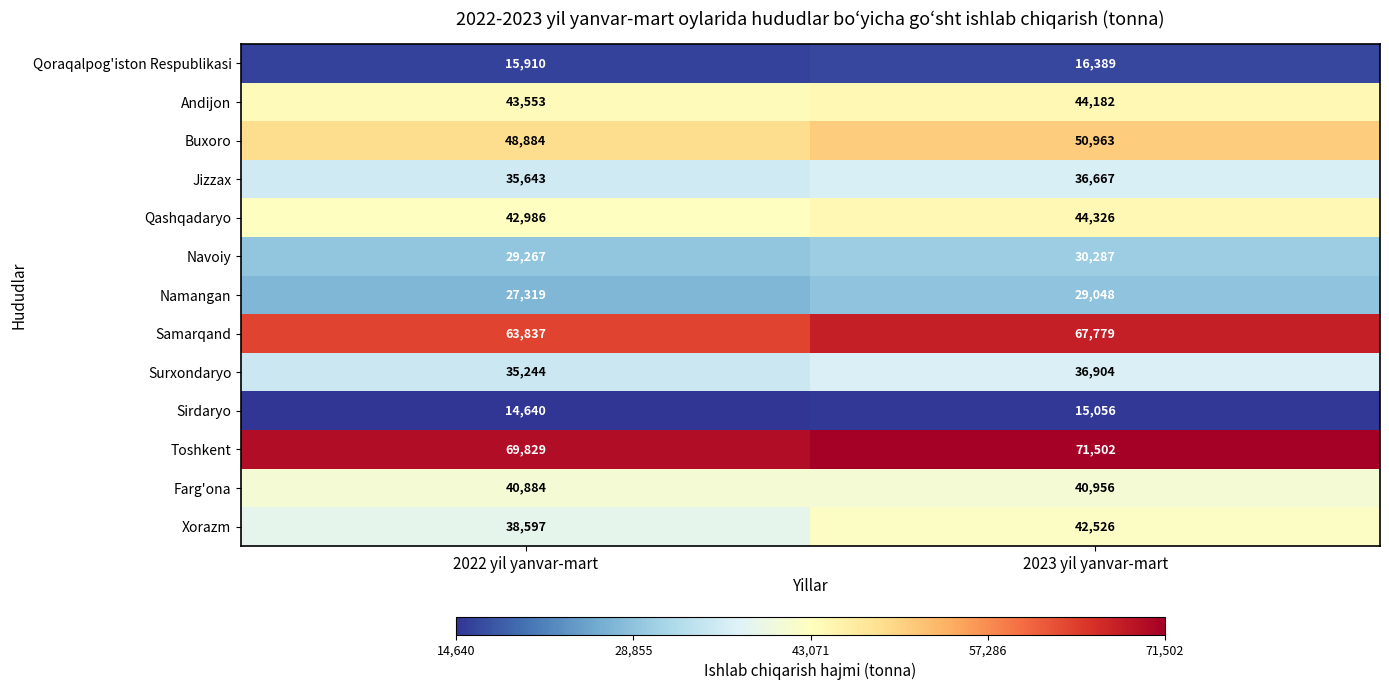

Reading left to right, extract all data points from this chart.

Qoraqalpog'iston Respublikasi: 15910	16389
Andijon: 43553	44182
Buxoro: 48884	50963
Jizzax: 35643	36667
Qashqadaryo: 42986	44326
Navoiy: 29267	30287
Namangan: 27319	29048
Samarqand: 63837	67779
Surxondaryo: 35244	36904
Sirdaryo: 14640	15056
Toshkent: 69829	71502
Farg'ona: 40884	40956
Xorazm: 38597	42526